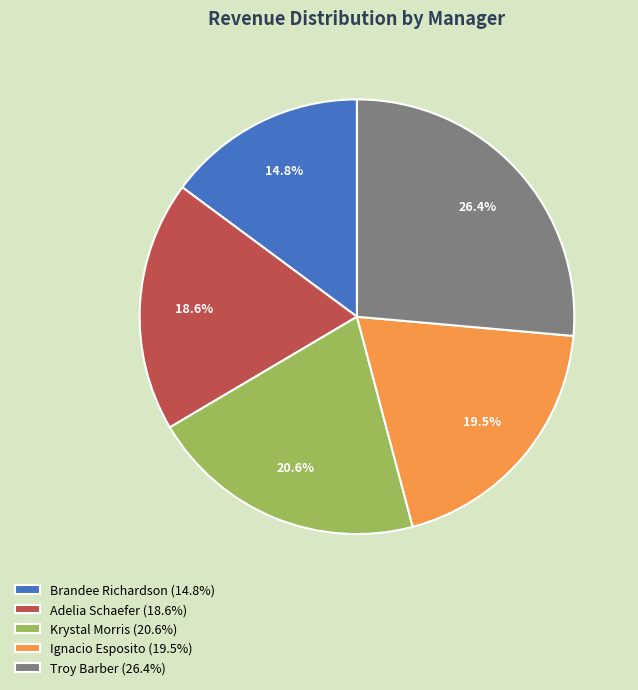

What percentage is the Troy Barber slice, to the nearest percent?

26%